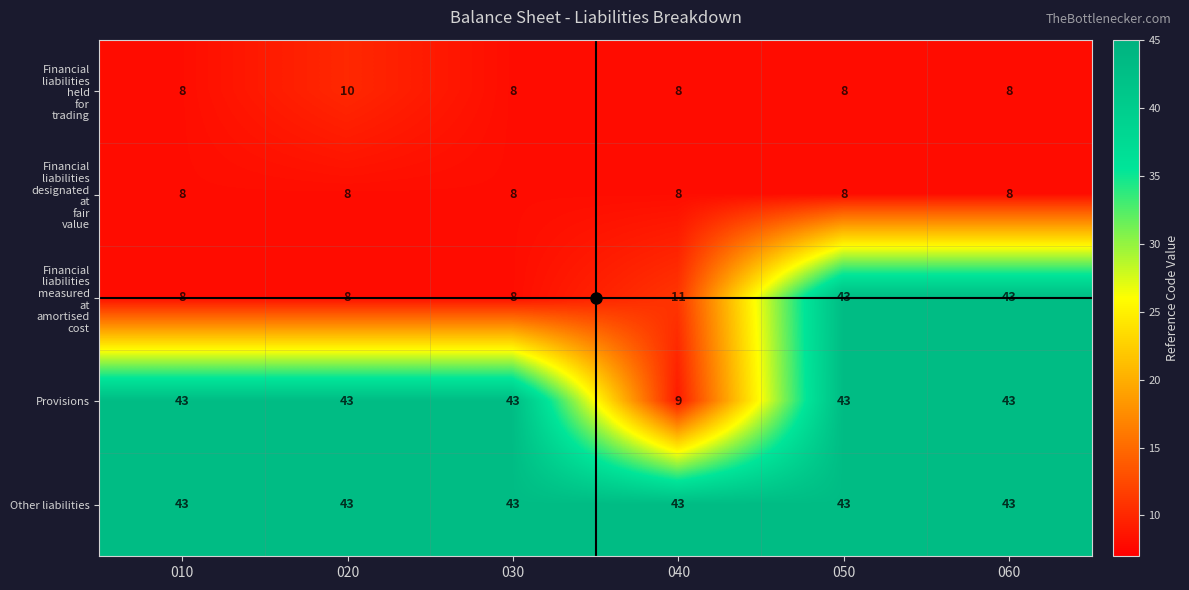

What is the total value across all series at 020?

112